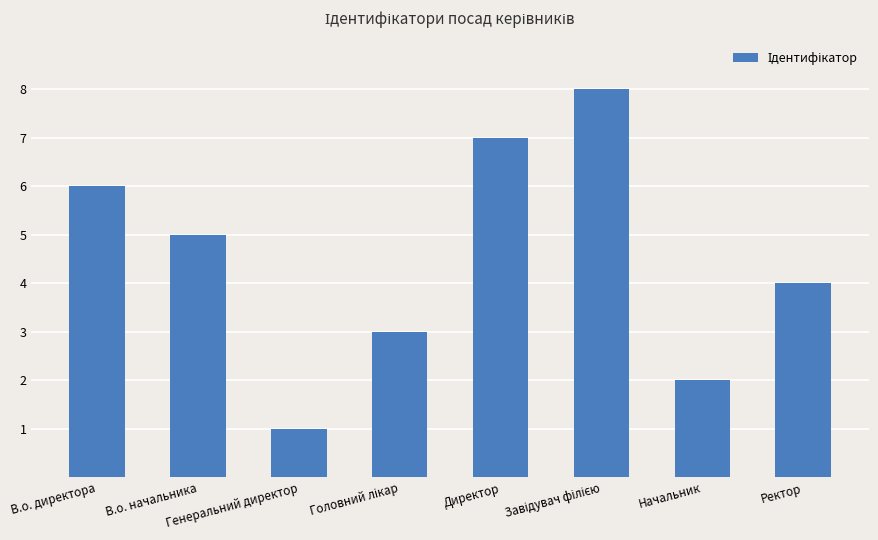

What is the difference between the maximum and minimum values?

7